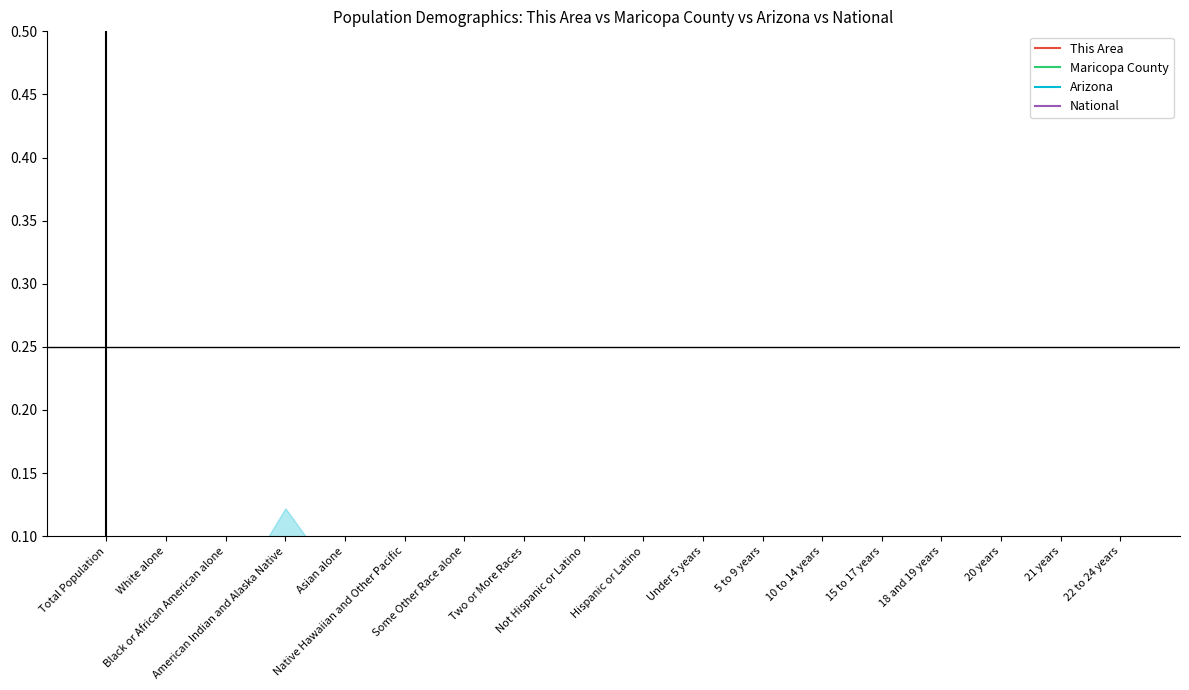

At which category is the sum across all series the highest?

Total Population